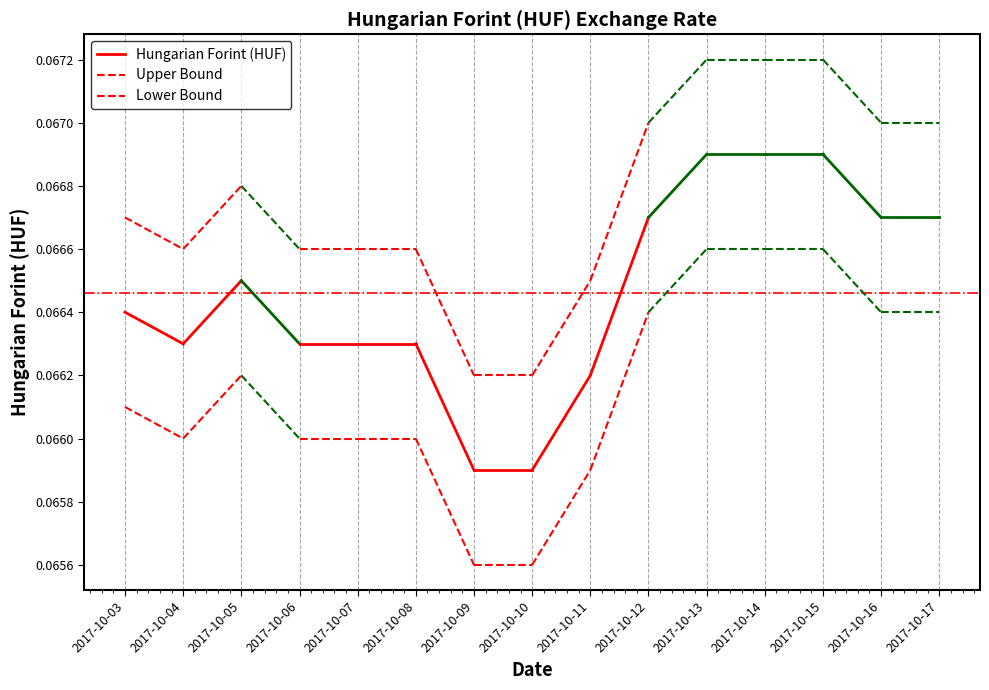

How many lines are shown in the chart?

3